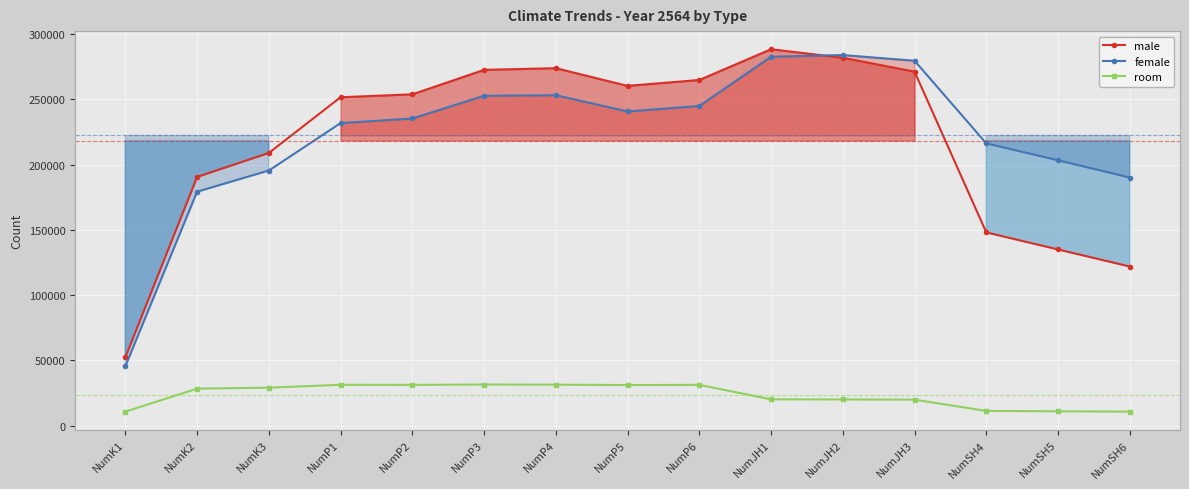

Which category has the highest value across all series?

NumJH1